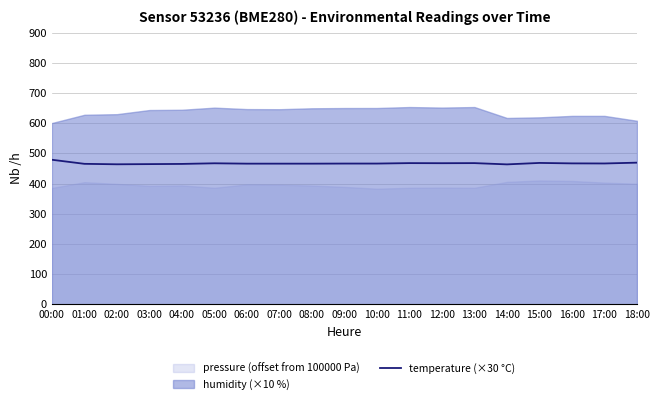

True or false: the data shows 740.9 at 05:00.

False